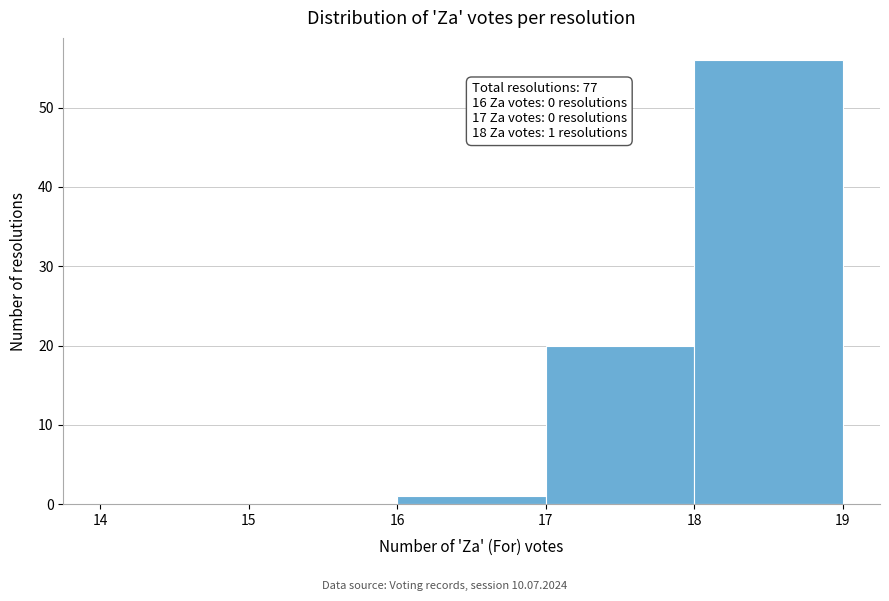

Which range on the x-axis has the tallest bar?

18 to 19